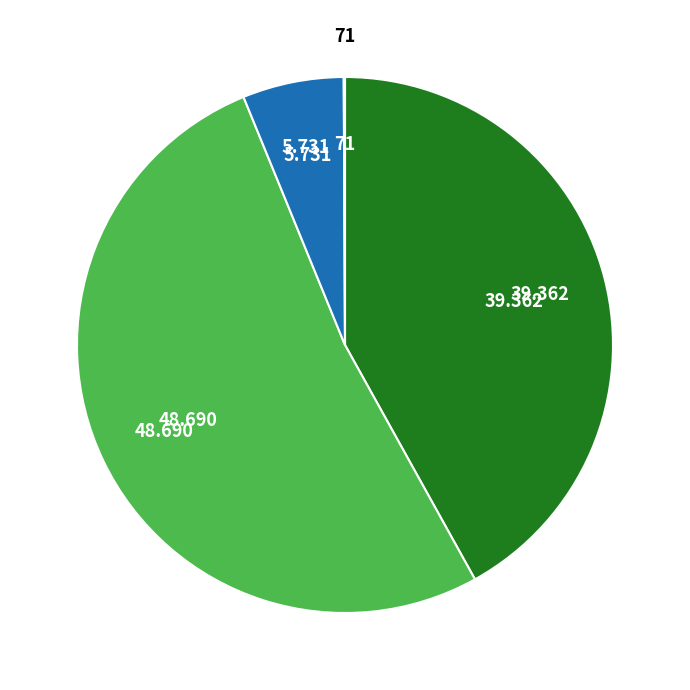

Does any single category account for the majority?

Yes